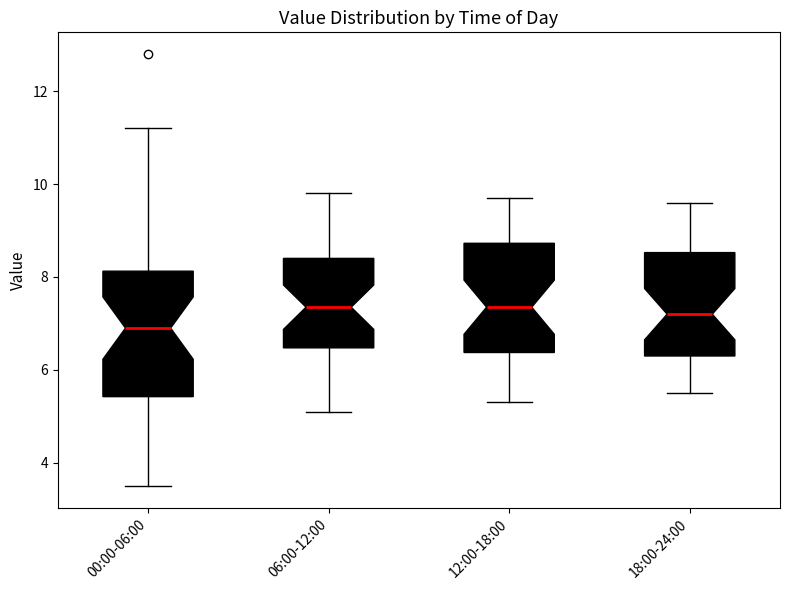

Reading left to right, transcribe this box plot: for each box, give where its median line is, the range the box spans, and where its two whiskers end, as read against the y-axis. The values are not printed on the chart, so give them approximately, as read against the axis.

00:00-06:00: median 7.0, box 5.4 to 8.2, whiskers 3.6 to 11.2
06:00-12:00: median 7.4, box 6.4 to 8.4, whiskers 5.2 to 9.8
12:00-18:00: median 7.4, box 6.4 to 8.8, whiskers 5.4 to 9.8
18:00-24:00: median 7.2, box 6.4 to 8.6, whiskers 5.6 to 9.6